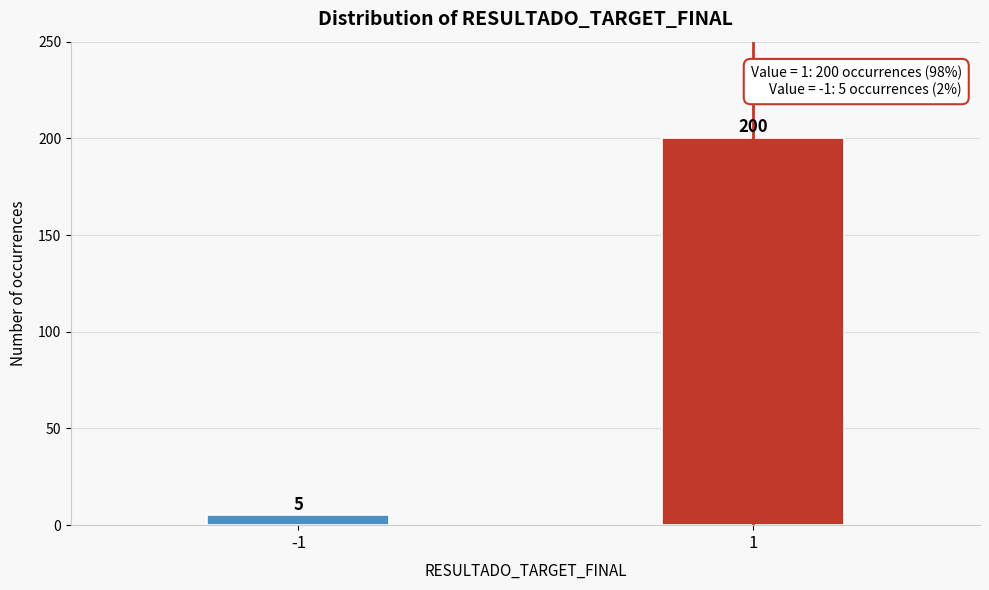

Reading left to right, list all the values displayed in this chart.

5	200